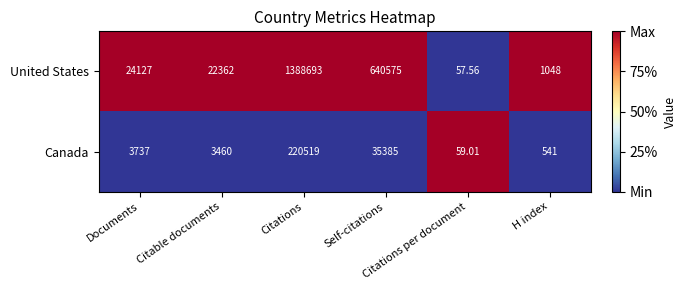

Which series has the largest total across all categories?

United States